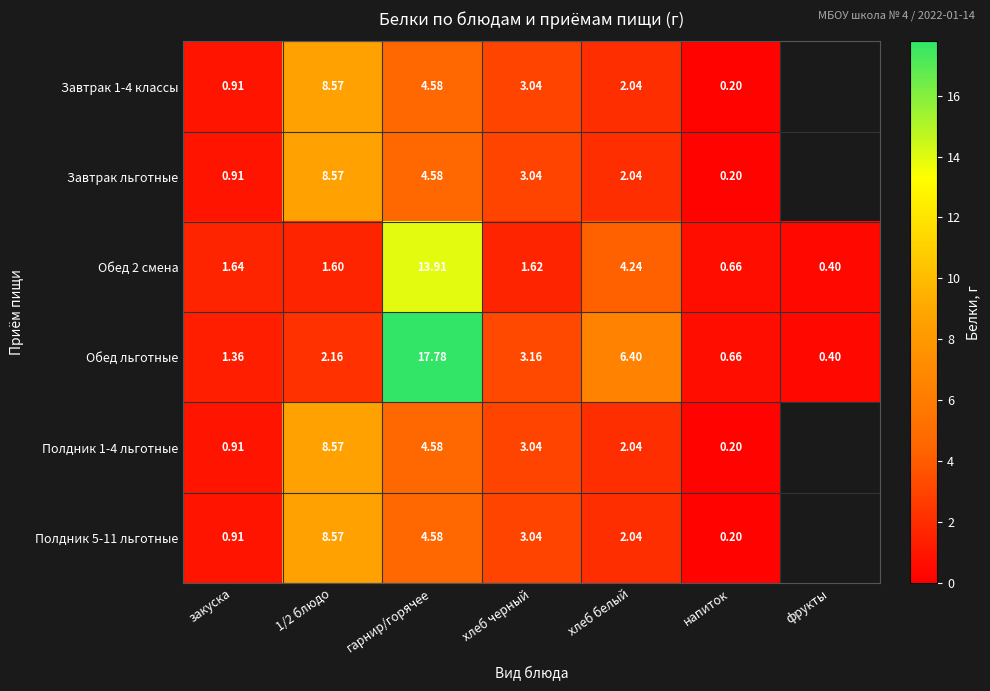

What is the total value across all series at напиток?

2.1